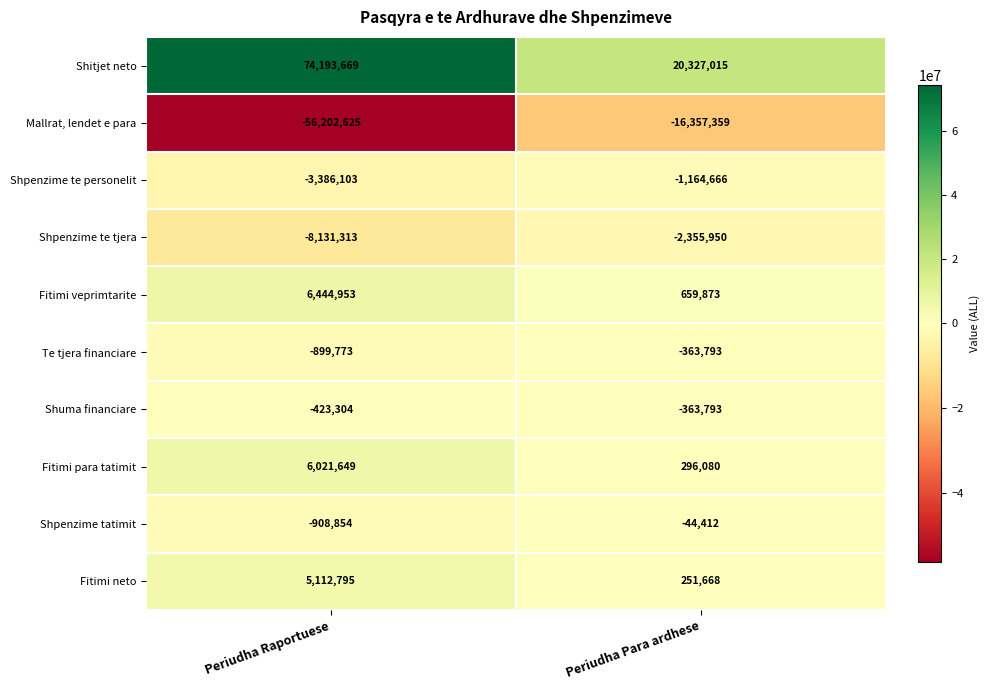

At which category does the chart reach its peak across all series?

Periudha Raportuese